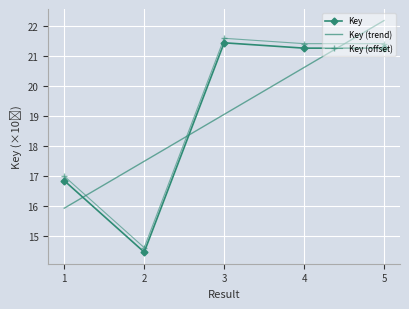

At which label is the value closest to 17?

1